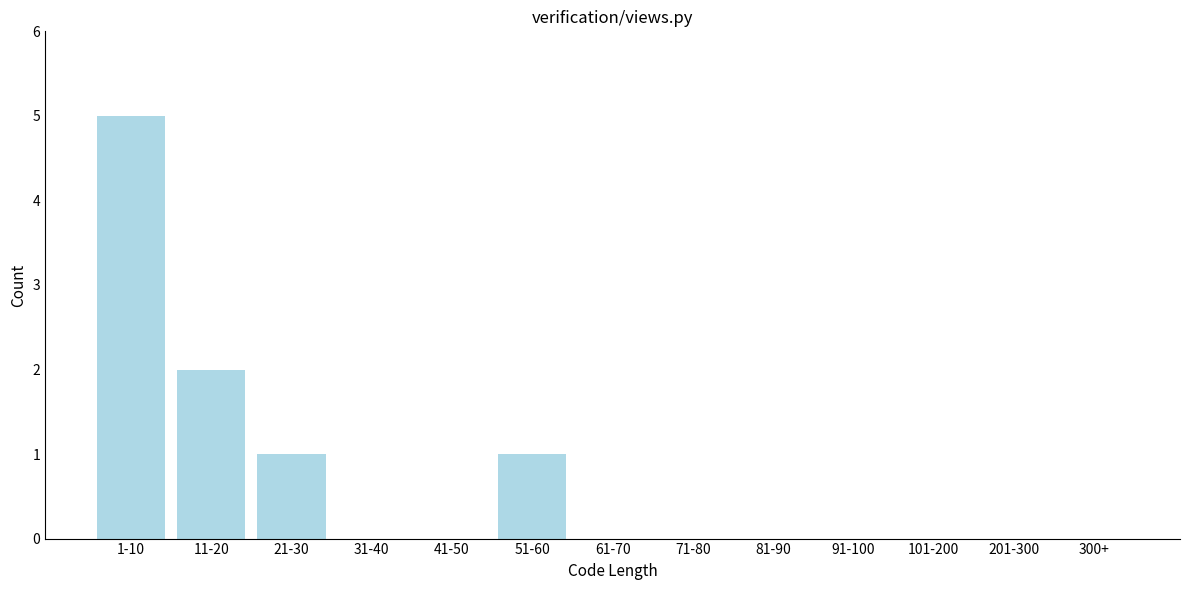

What is the sum of all values?

9